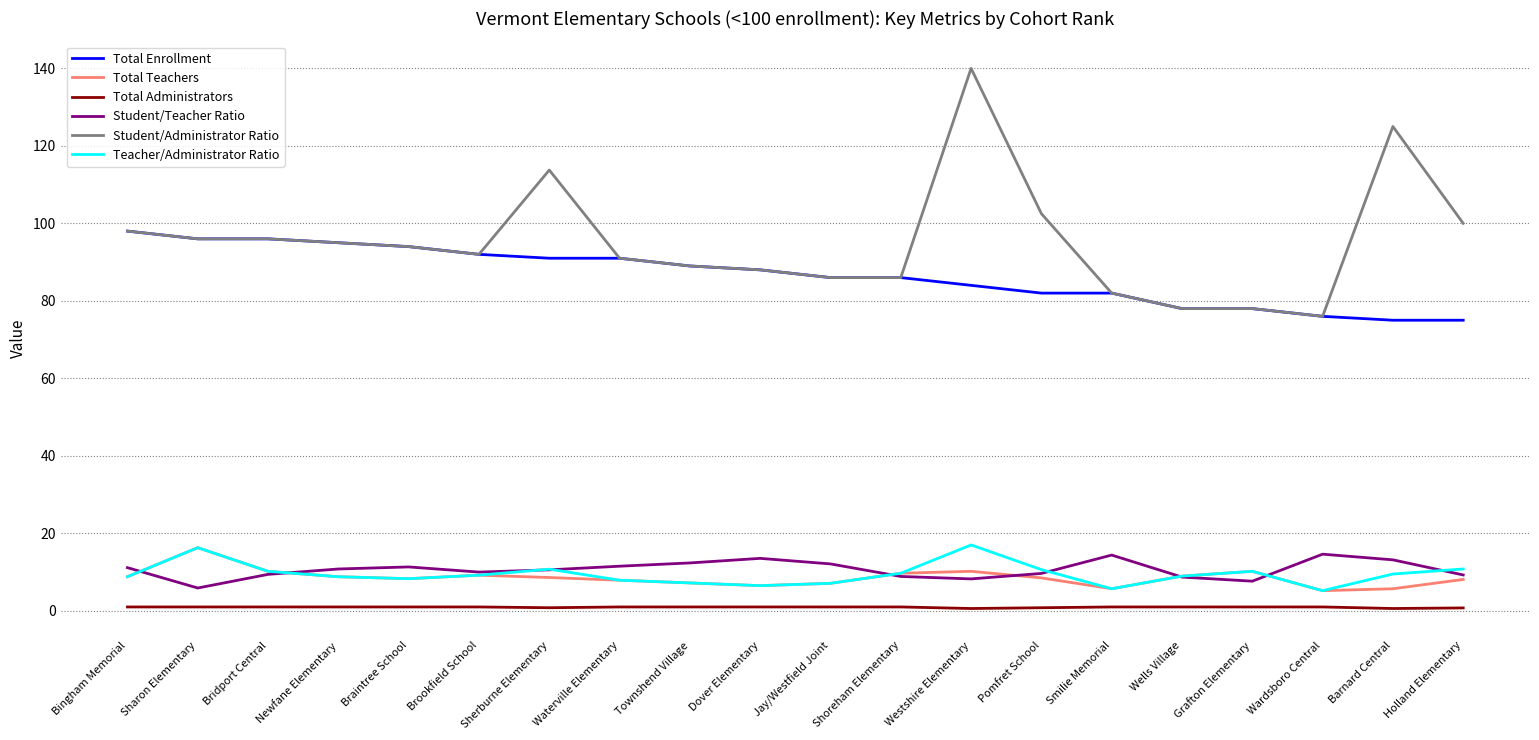

True or false: Student/Administrator Ratio and Student/Teacher Ratio intersect in this chart.

False